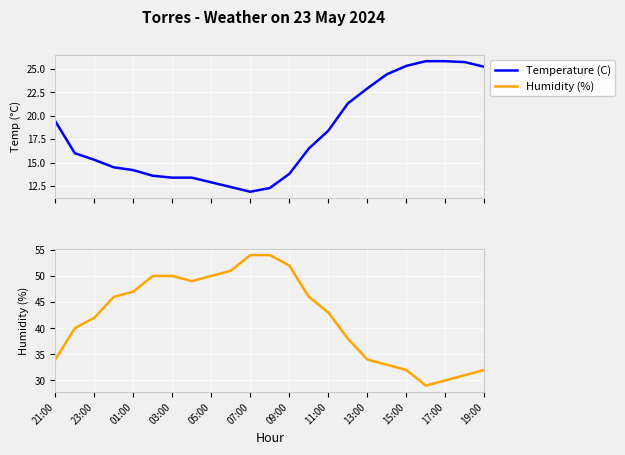

What is the lowest value of the Temperature (C) series?

11.9